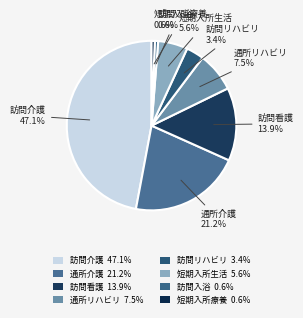

How many segments does this pie chart have?

8